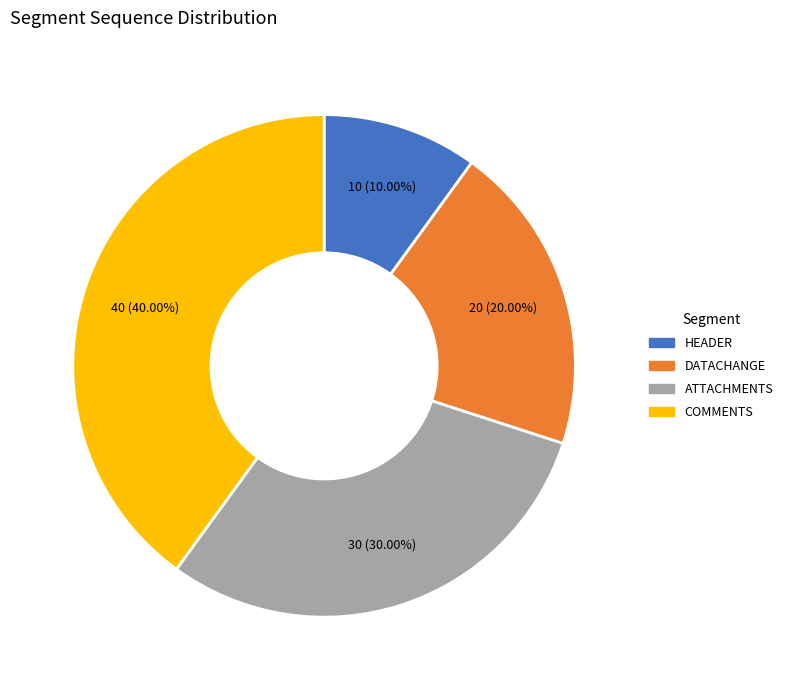

To the nearest percent, what is the difference between the largest and smallest slice percentages?

30%